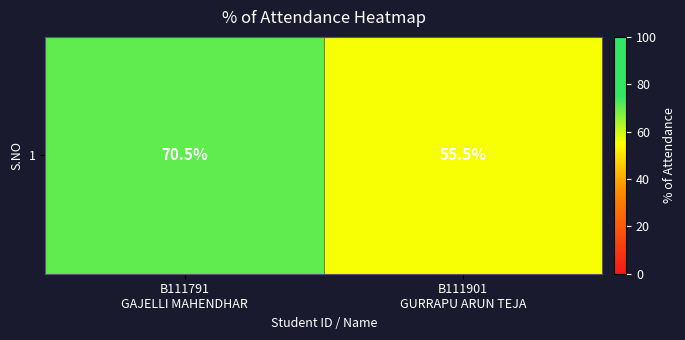

What is the smallest value displayed?

55.5